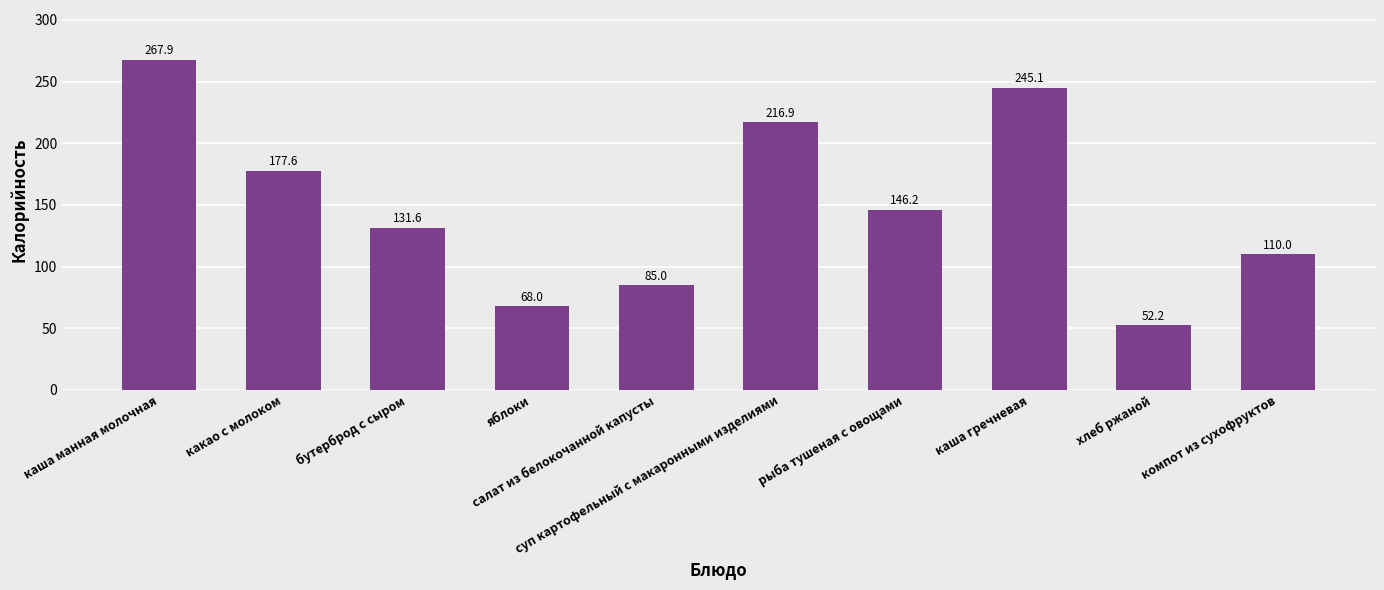

What is the change in value from какао с молоком to каша гречневая?

+67.5